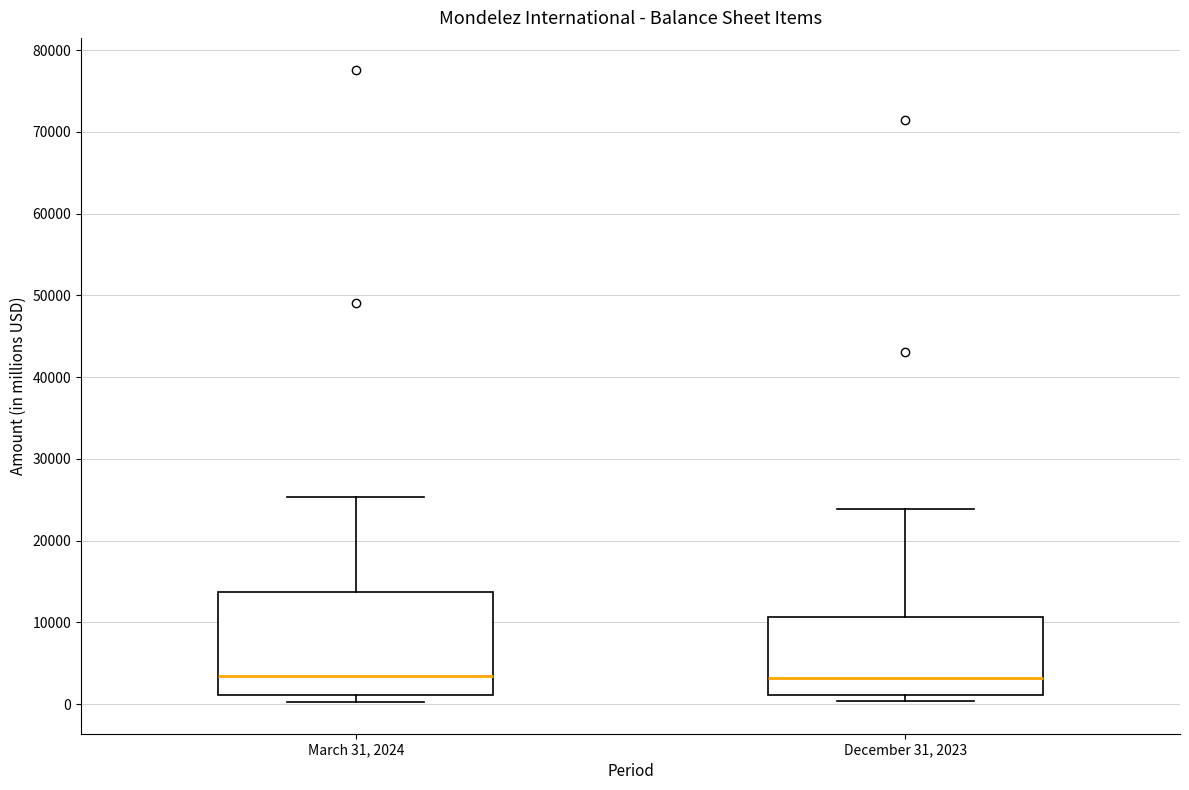

Comparing the boxes themselves (not the whiskers), which one is the tallest?

March 31, 2024